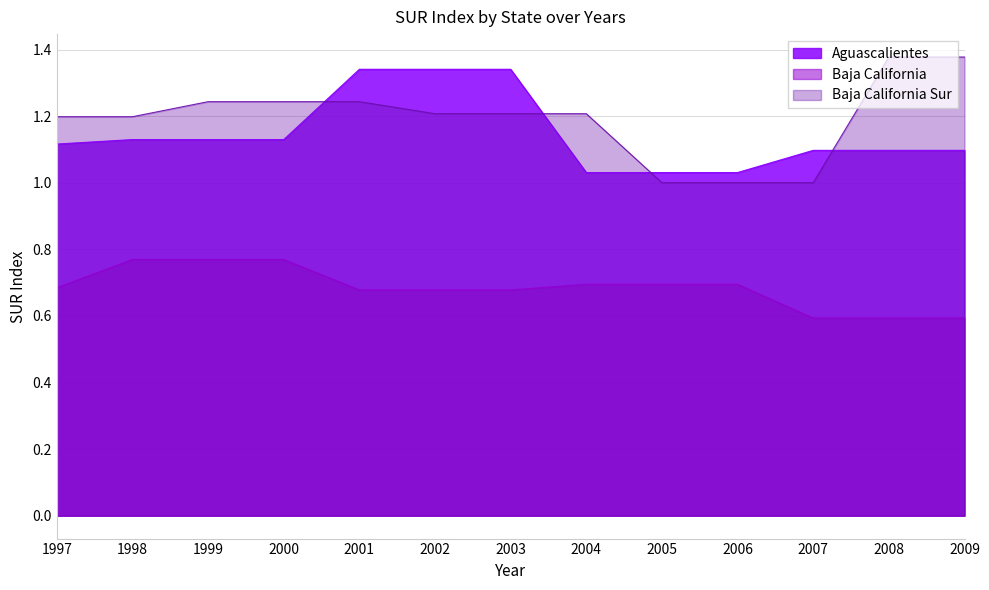

What is the value of the Baja California point at the 11th from the left?

0.6